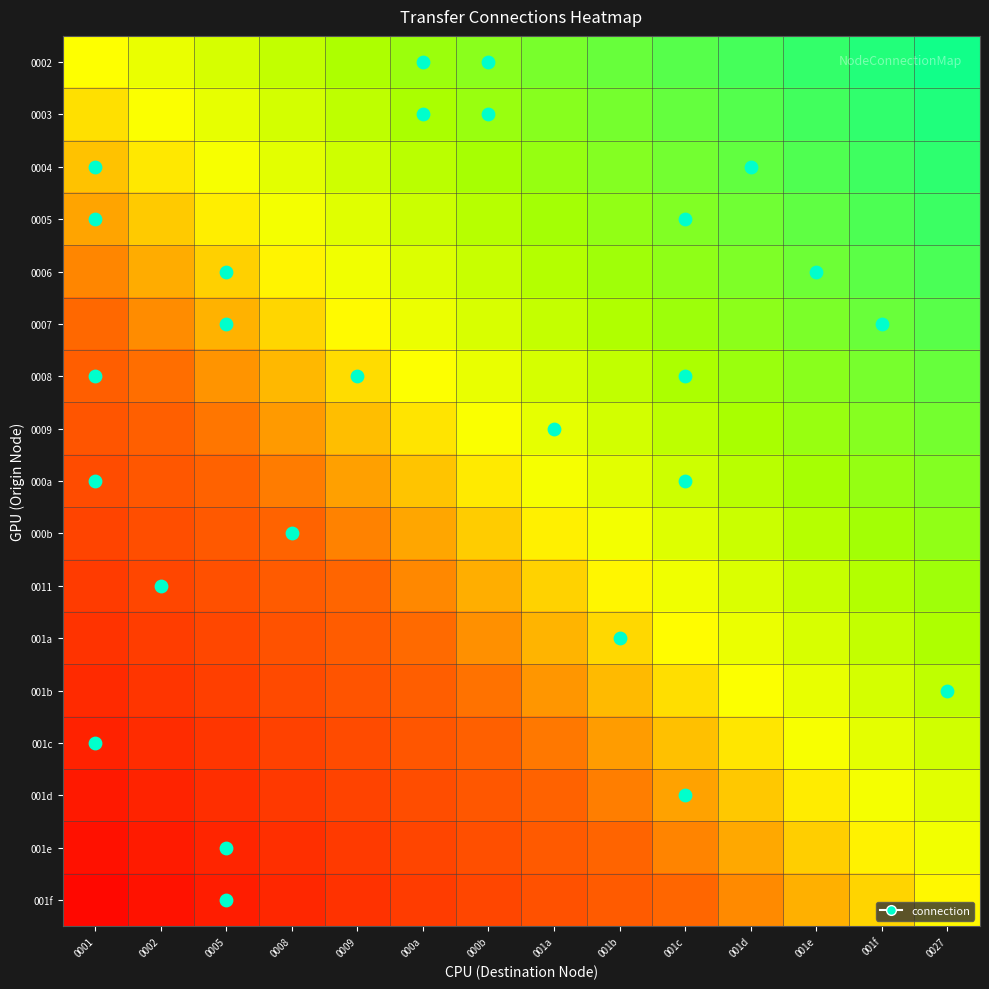

What is the maximum value shown in the chart?

0.9